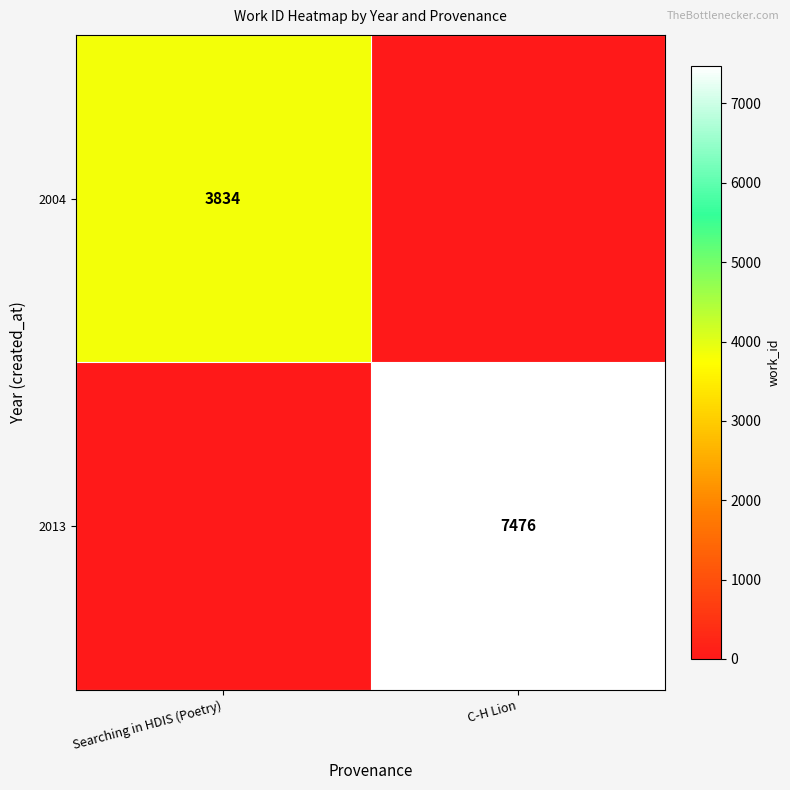

At how many categories does at least one series exceed 2298?

2